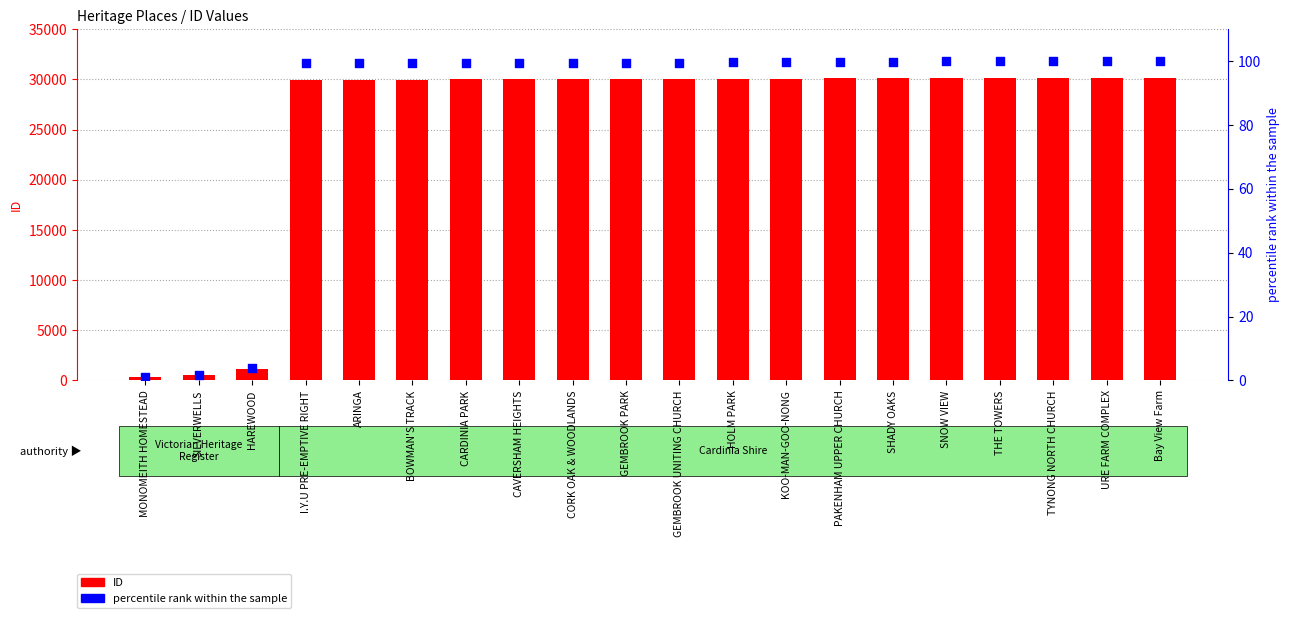

What is the total value across all series at THE TOWERS?

30239.9